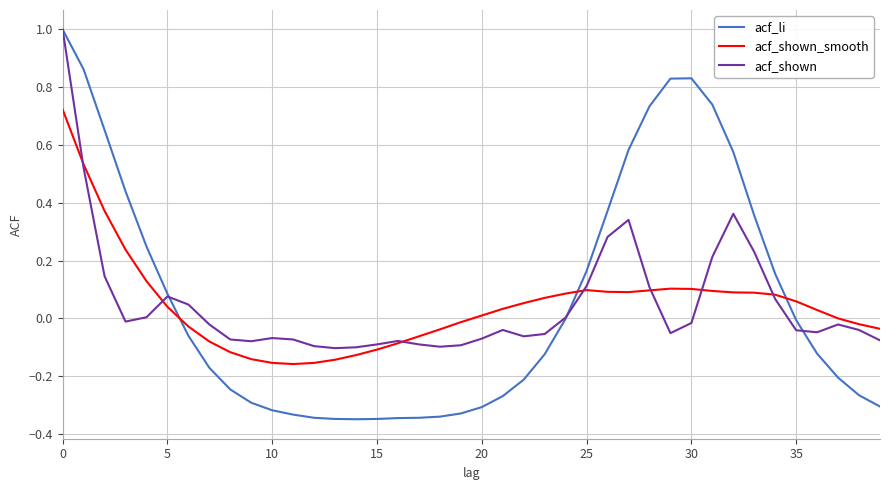

True or false: acf_li and acf_shown_smooth intersect in this chart.

True